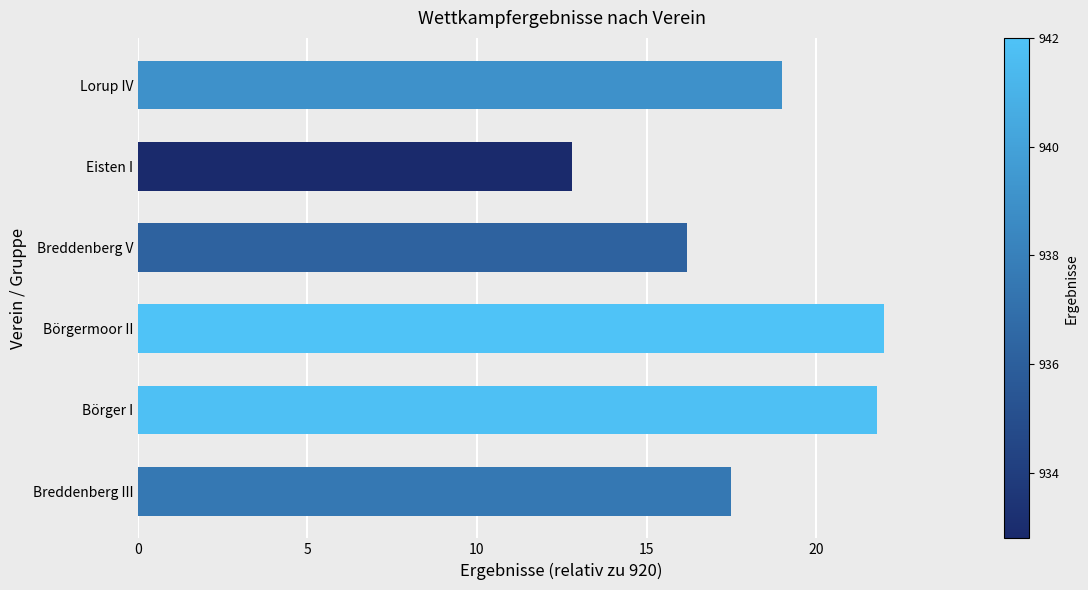

Rank the categories by value from lowest to highest.

Eisten I, Breddenberg V, Breddenberg III, Lorup IV, Börger I, Börgermoor II